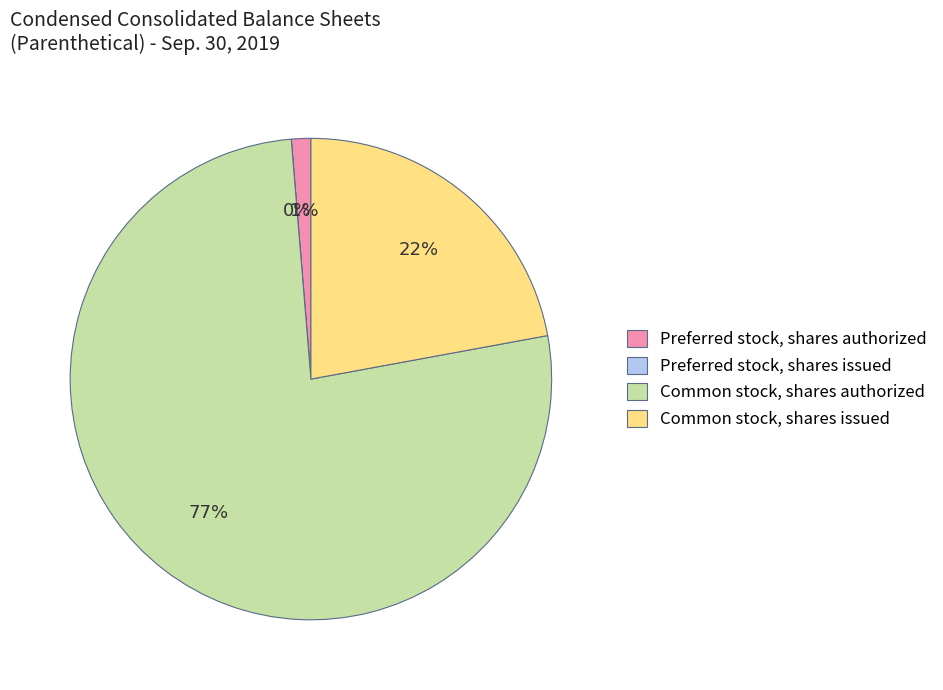

Is the sum of Preferred stock, shares authorized and Common stock, shares issued greater than half?

No